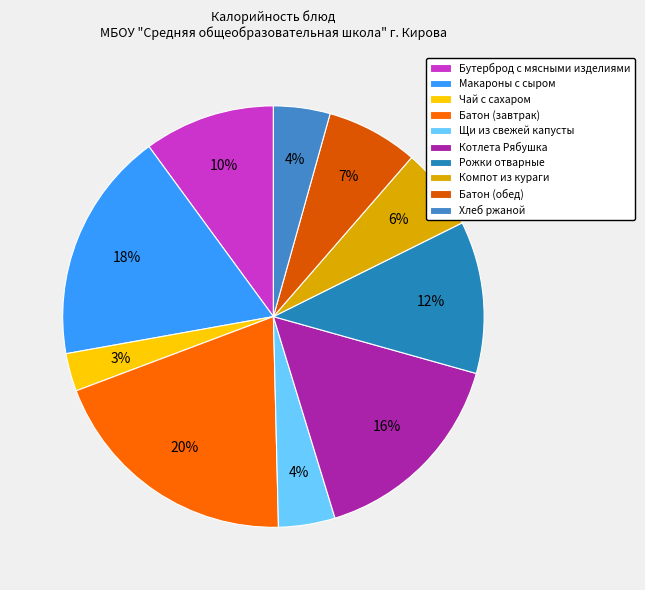

Is there a majority slice in this chart?

No